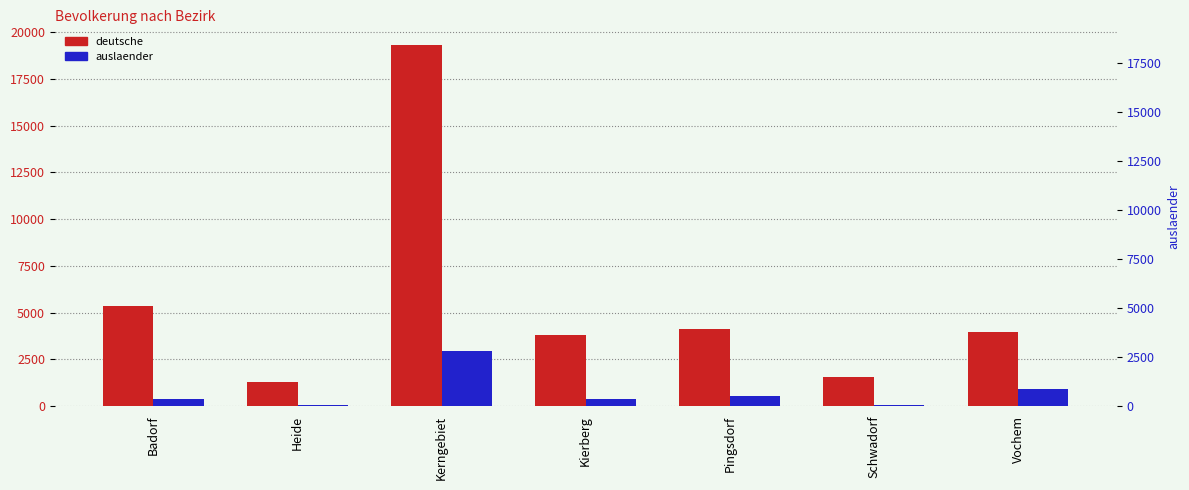

At which category does the chart reach its peak across all series?

Kerngebiet